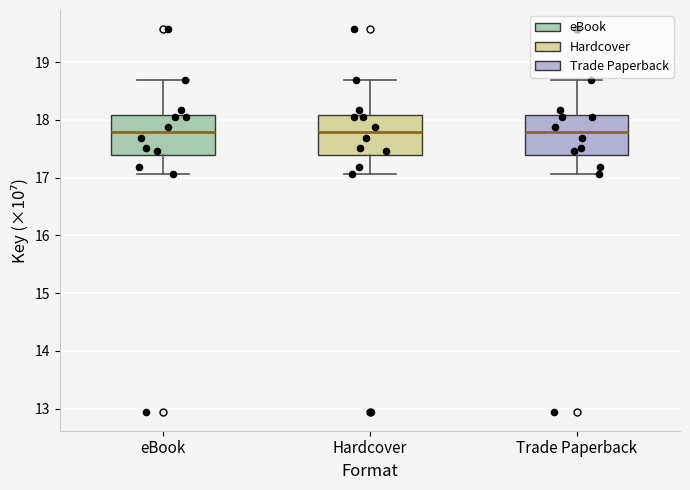

Reading left to right, read every box against the y-axis: the position of its median line, the range the box covers, and the ends of its whiskers. The values are not printed on the chart, so give them approximately, as read against the axis.

eBook: median 17.8, box 17.4 to 18.1, whiskers 17.1 to 18.7
Hardcover: median 17.8, box 17.4 to 18.1, whiskers 17.1 to 18.7
Trade Paperback: median 17.8, box 17.4 to 18.1, whiskers 17.1 to 18.7